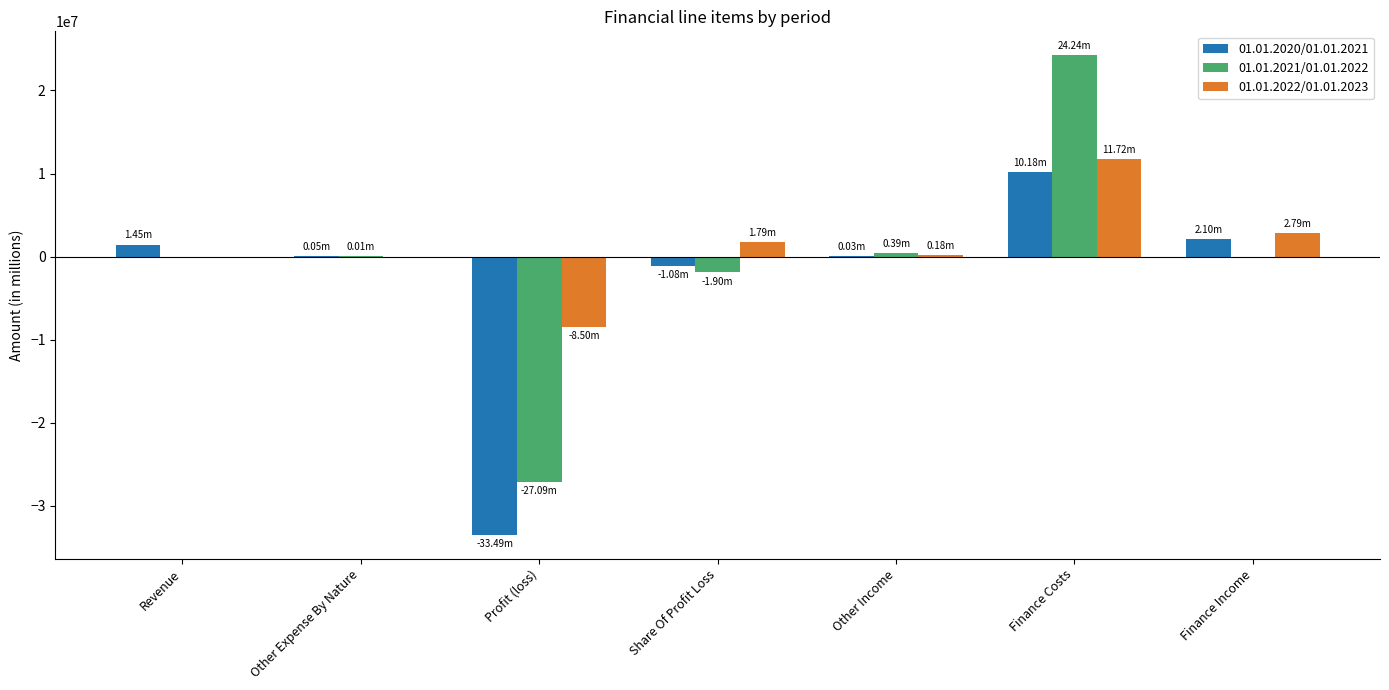

What is the sum of all 01.01.2021/01.01.2022 values?

-4354000